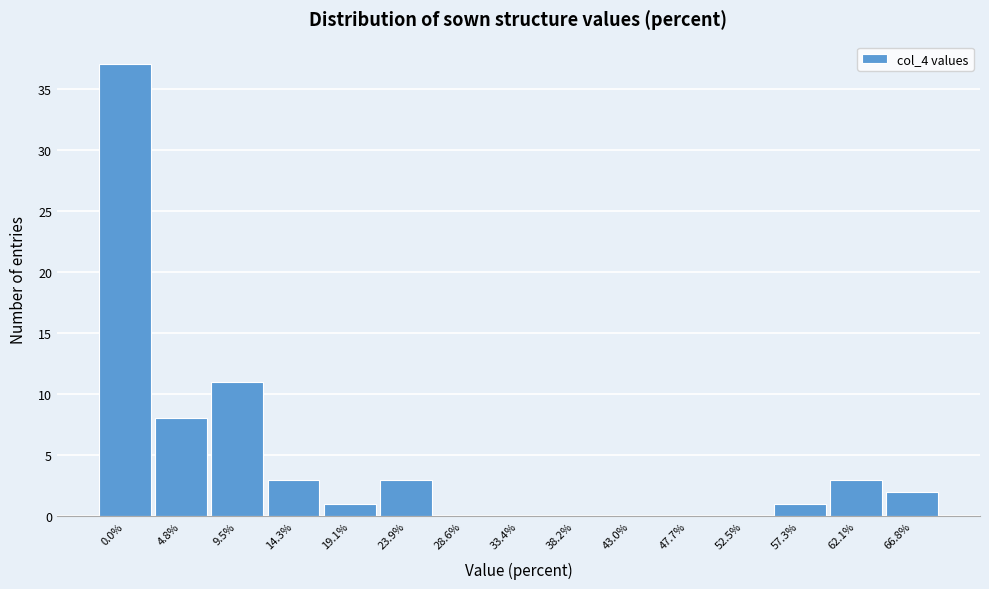

Reading right to left, list all the values displayed in this chart.

66.8%=2	62.1%=3	57.3%=1	52.5%=0	47.7%=0	43.0%=0	38.2%=0	33.4%=0	28.6%=0	23.9%=3	19.1%=1	14.3%=3	9.5%=11	4.8%=8	0.0%=37